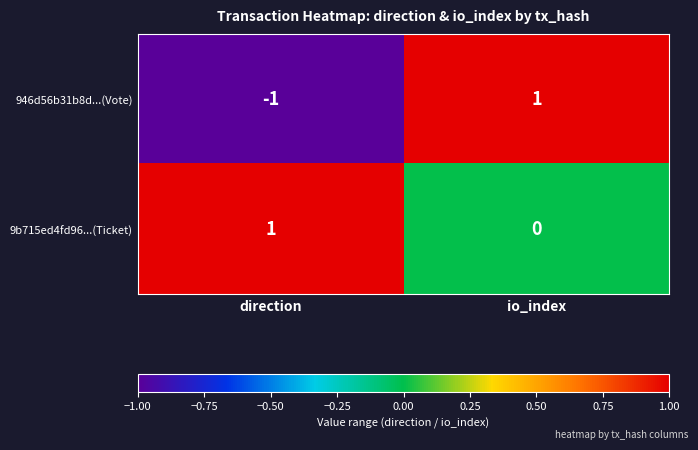

Which series has the largest total across all categories?

9b715ed4fd96...(Ticket)